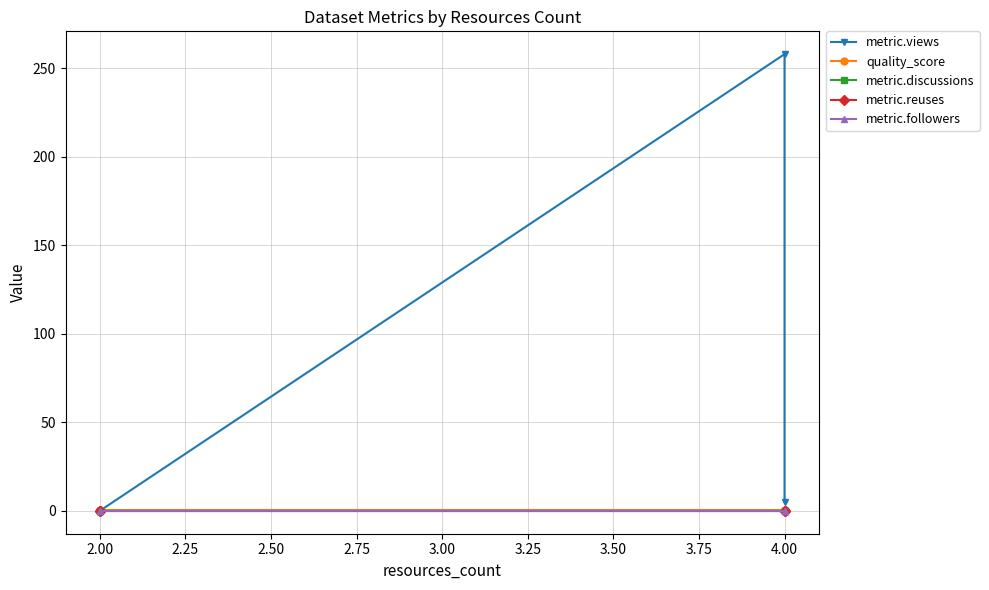

List the series in order of their peak value, highest first.

metric.views, quality_score, metric.discussions, metric.reuses, metric.followers